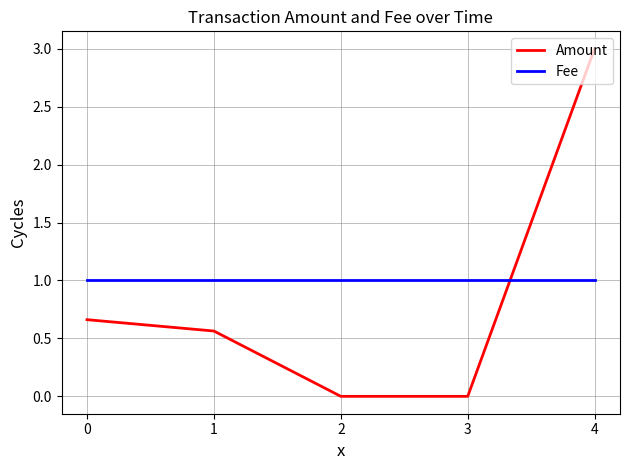

List the series in order of their overall mean, highest first.

Fee, Amount